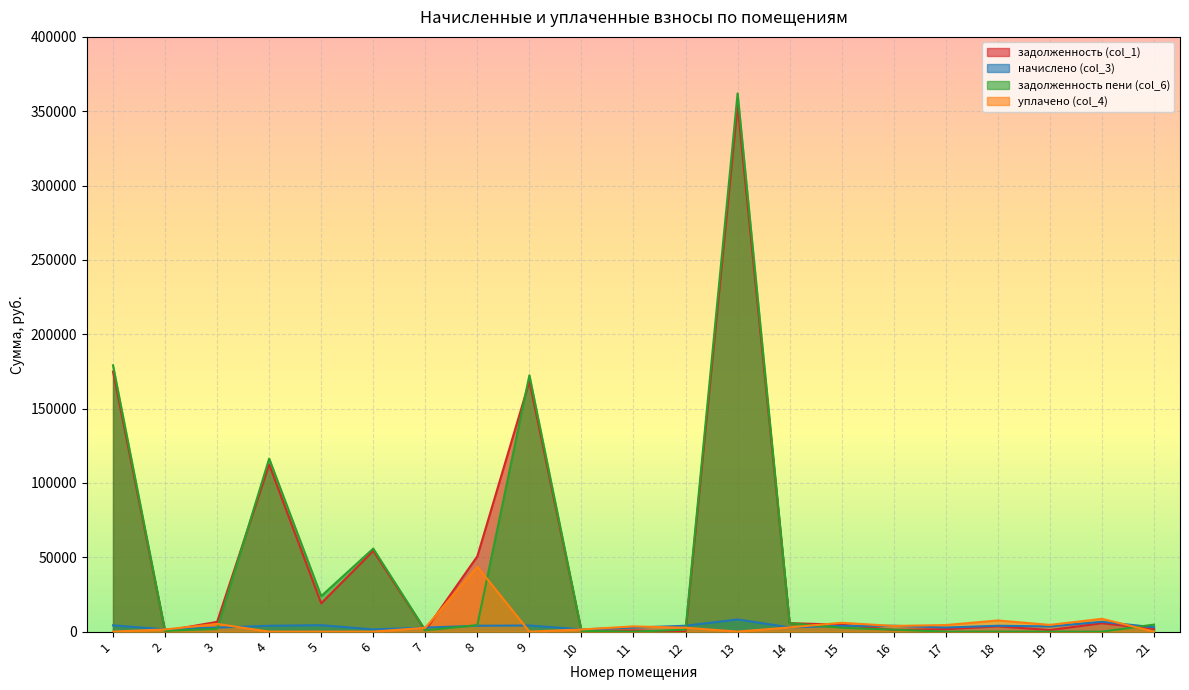

At 21, list the series in order from largest to smallest.

задолженность пени (col_6), начислено (col_3), задолженность (col_1), уплачено (col_4)